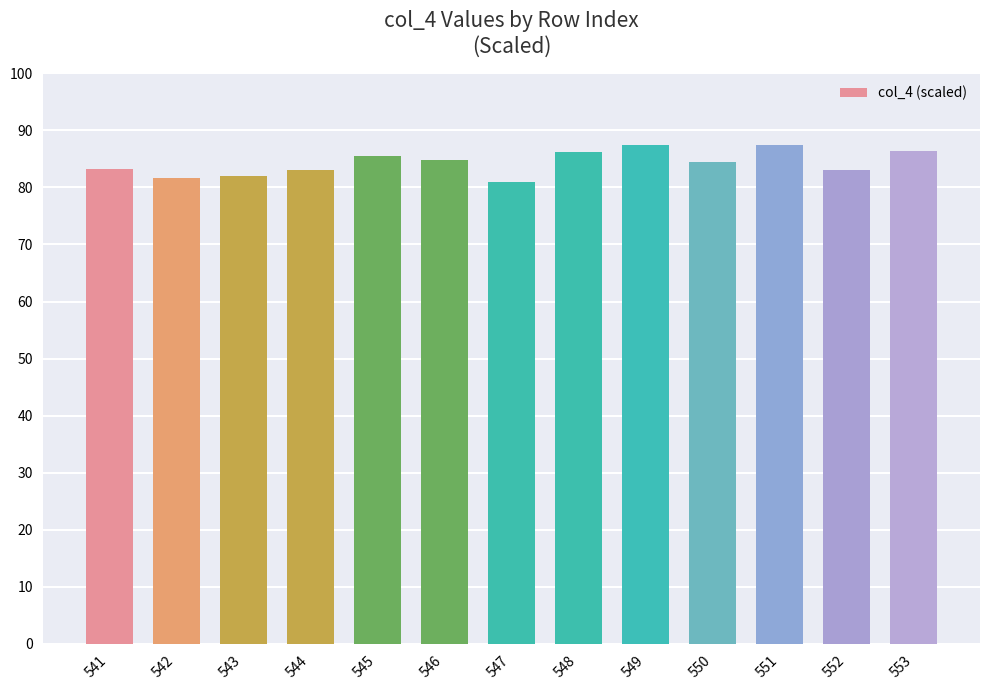

What is the value of the 1st bar from the left?

83.3